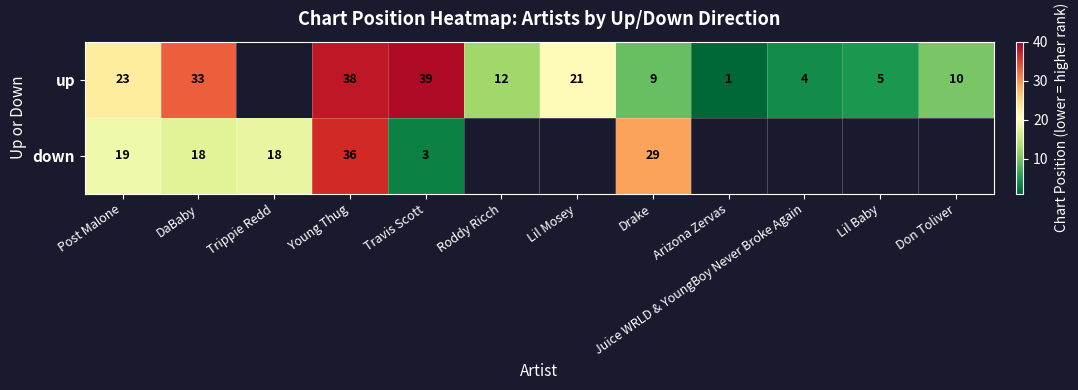

Is the value of up at Don Toliver greater than the value of down at DaBaby?

No